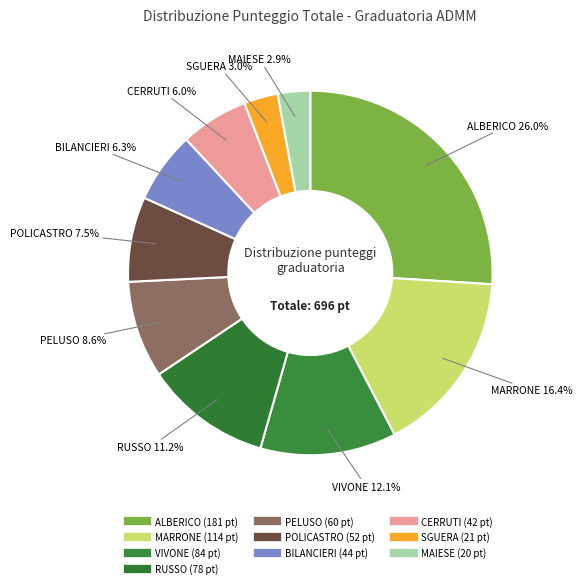

Is there any slice that represents more than half of the pie?

No